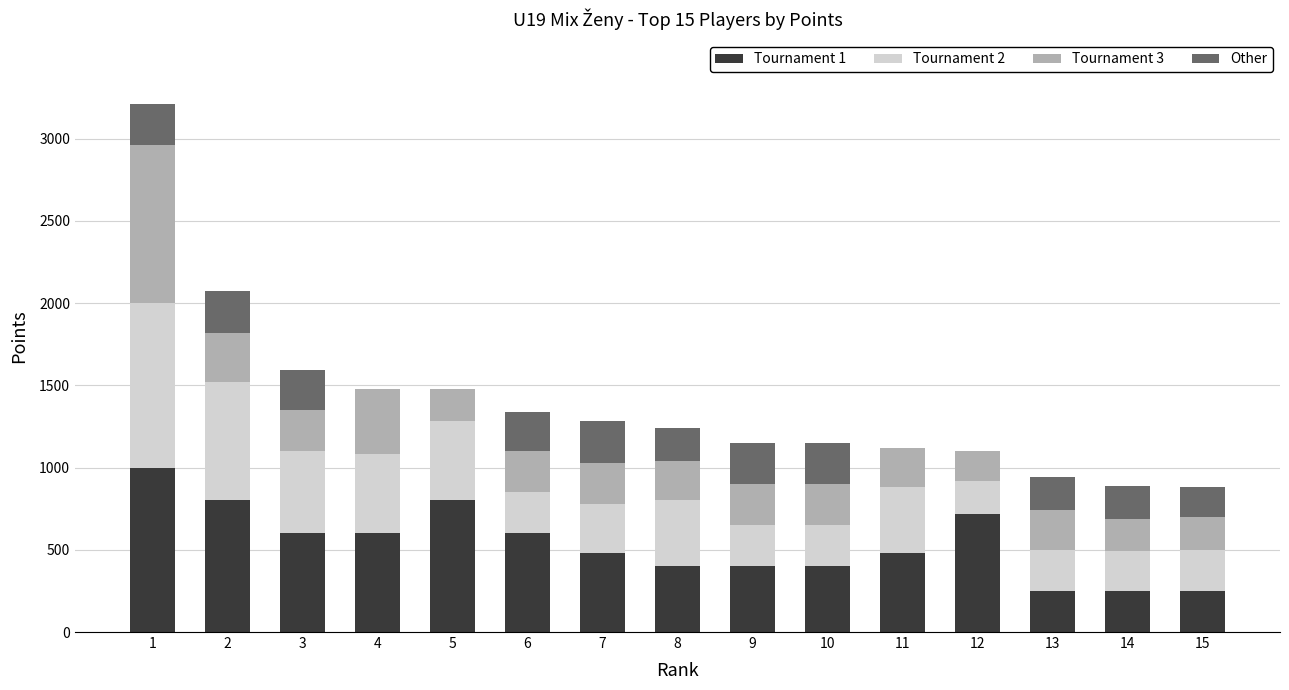

Are the bars horizontal?

No